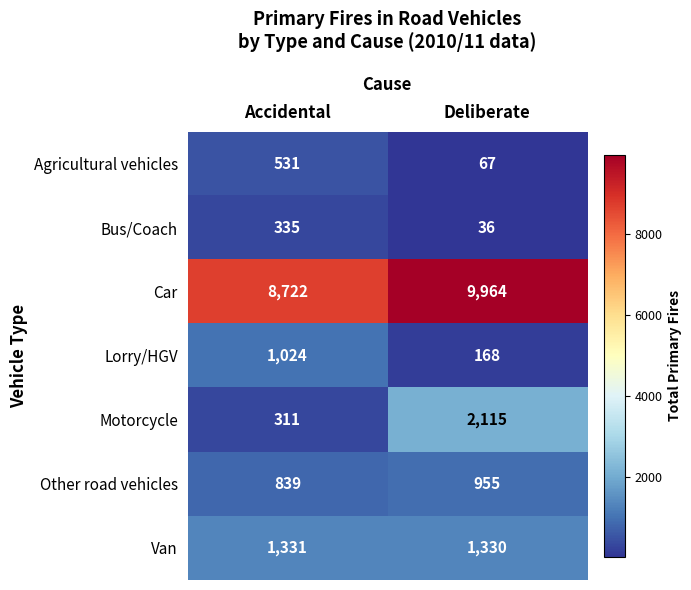

Which label corresponds to the smallest value in the chart?

Deliberate